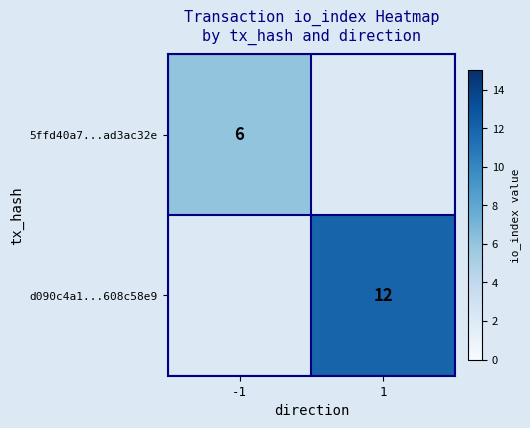

What is the maximum value shown in the chart?

12.0